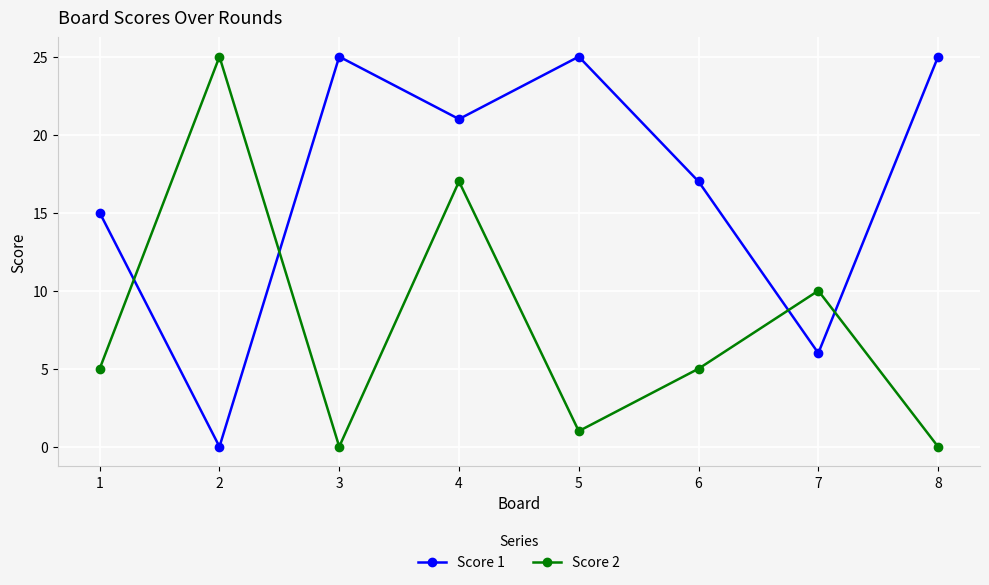

True or false: Score 2 has a value of -9 at 8.

False